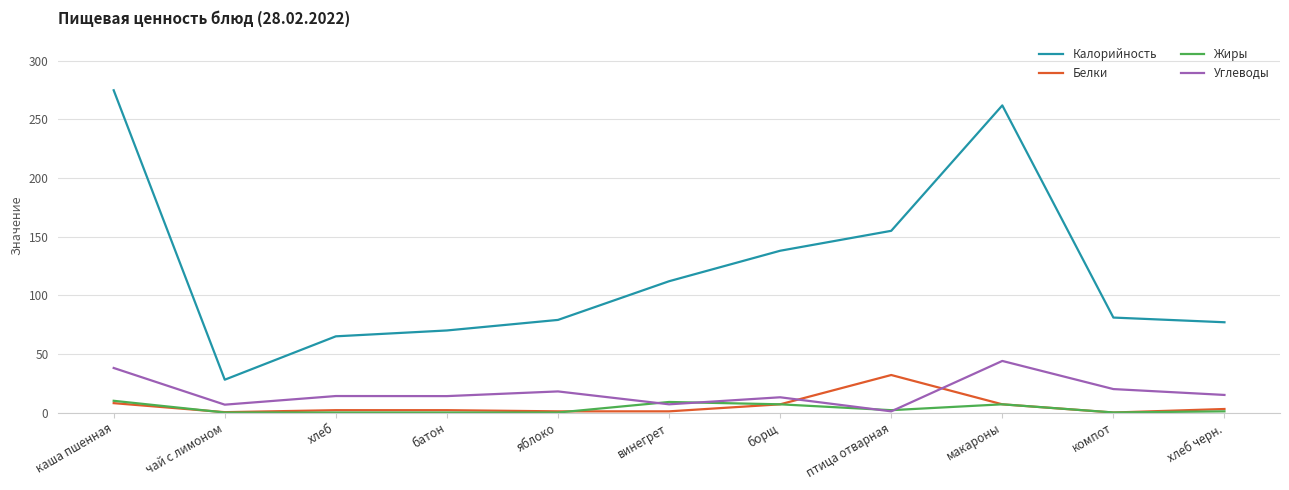

Which series ends up on top after the final intersection of Белки and Углеводы?

Углеводы